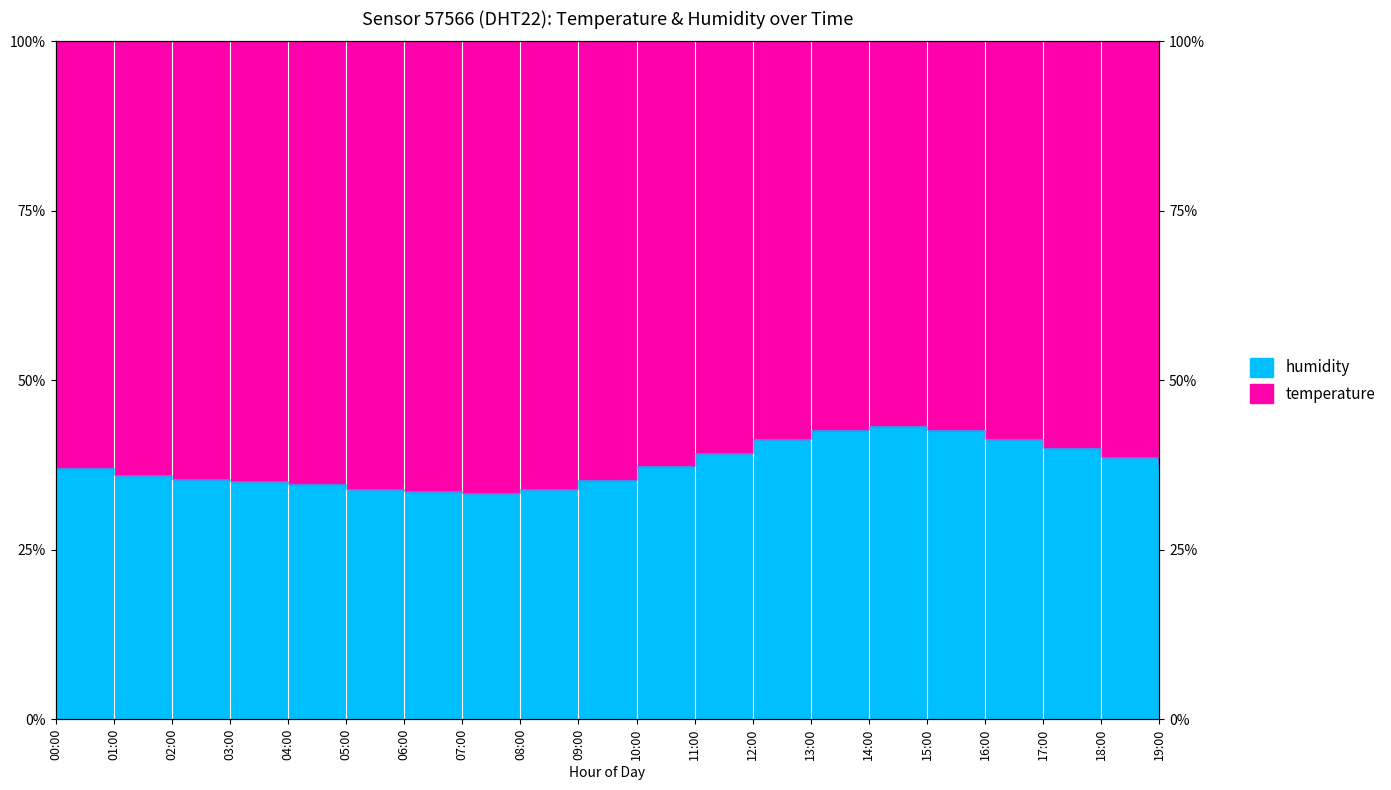

Is it true that the value at 17:00 is 59.9?

False